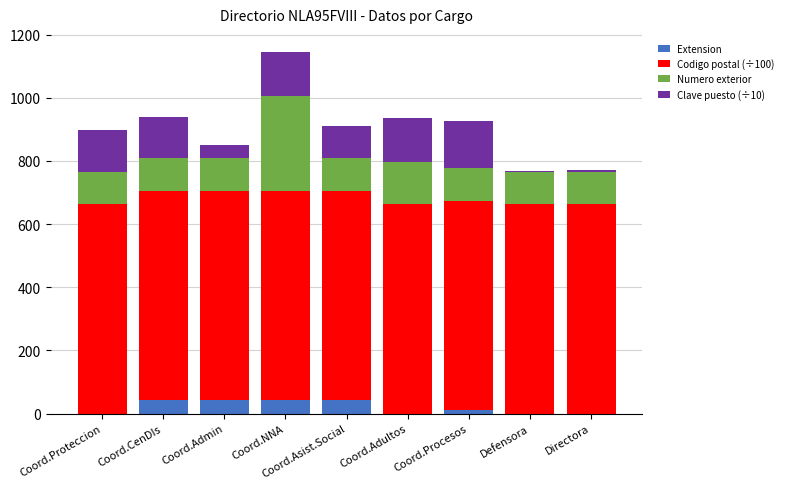

The value of Extension at Directora is 0.0. True or false?

True